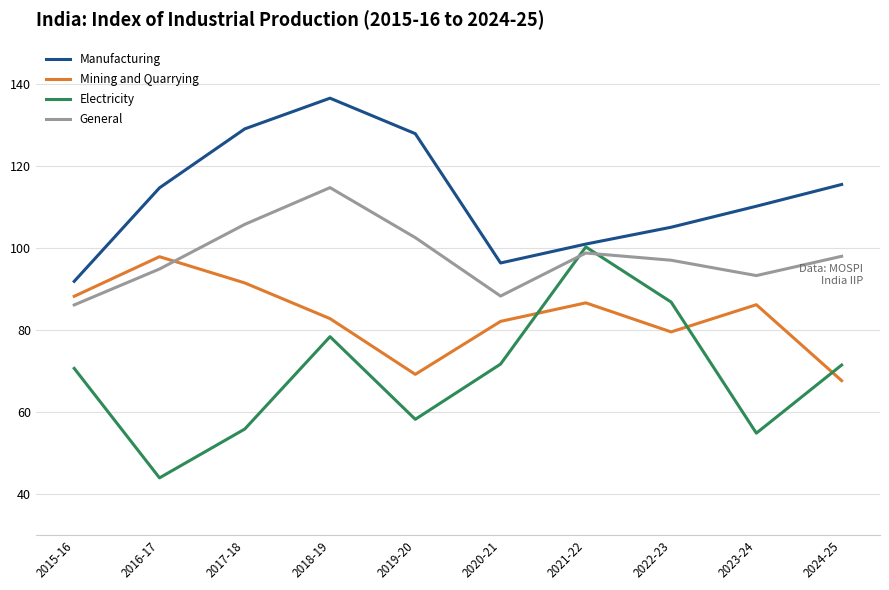

What are all the series names shown in the legend?

Manufacturing, Mining and Quarrying, Electricity, General